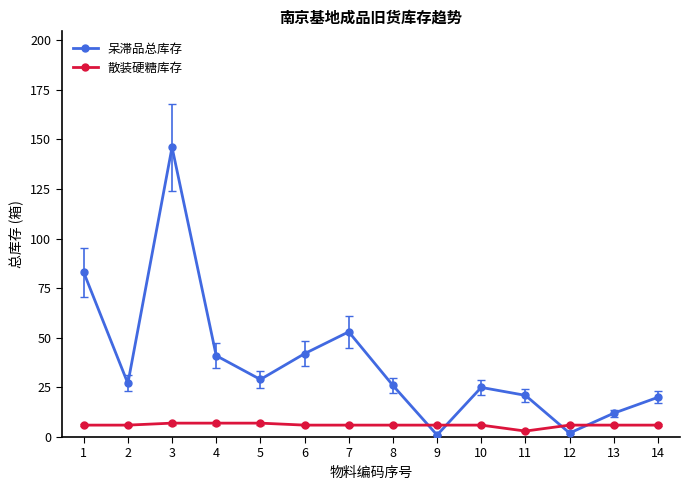

At which category is the sum across all series the highest?

3